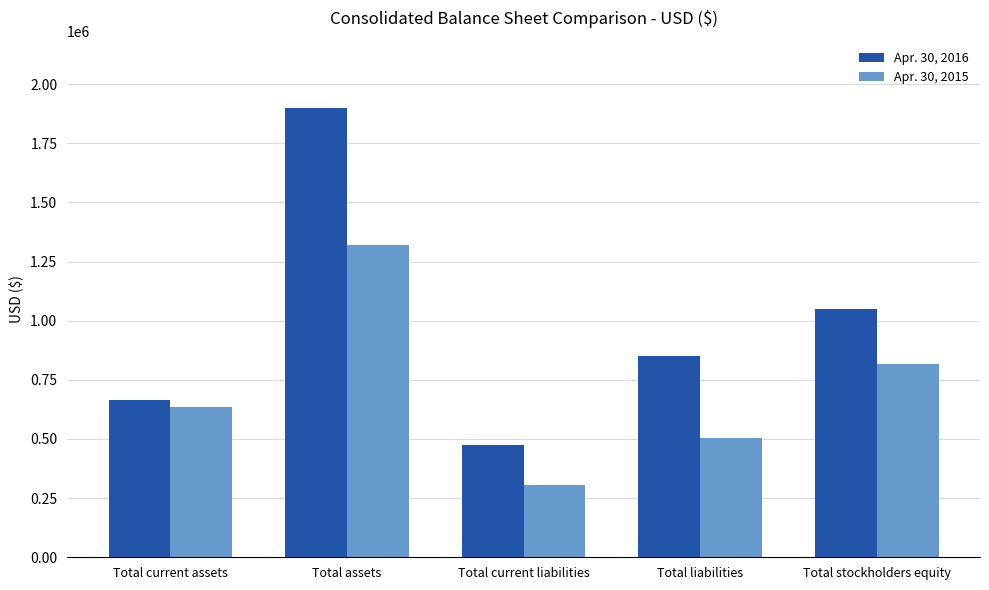

Which series has the largest range (max minus min)?

Apr. 30, 2016